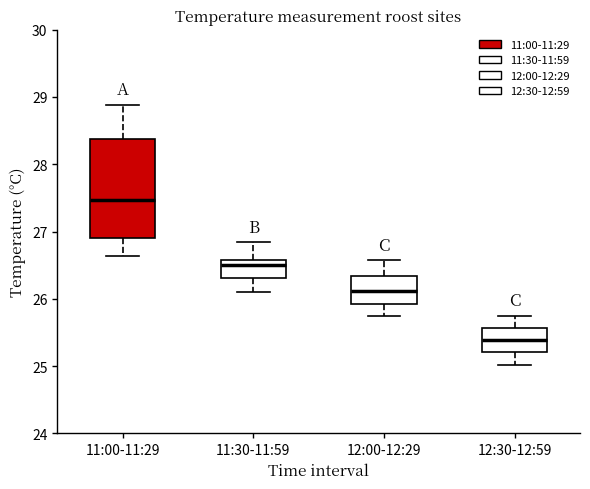

Reading left to right, read every box against the y-axis: the position of its median line, the range the box covers, and the ends of its whiskers. The values are not printed on the chart, so give them approximately, as read against the axis.

11:00-11:29: median 27.5, box 26.9 to 28.4, whiskers 26.6 to 28.9
11:30-11:59: median 26.5, box 26.3 to 26.6, whiskers 26.1 to 26.8
12:00-12:29: median 26.1, box 25.9 to 26.3, whiskers 25.8 to 26.6
12:30-12:59: median 25.4, box 25.2 to 25.6, whiskers 25.0 to 25.8